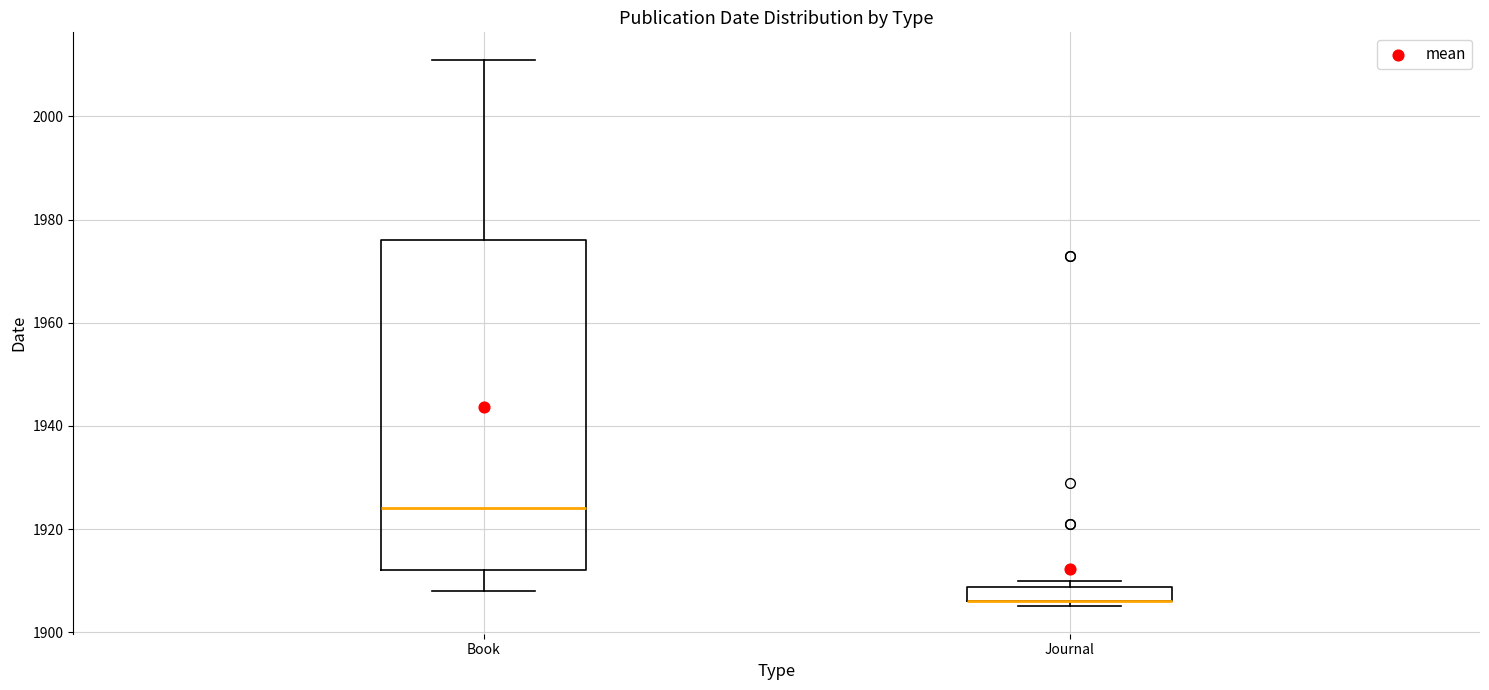

Which box is the tallest, from its lower edge to its upper edge?

Book